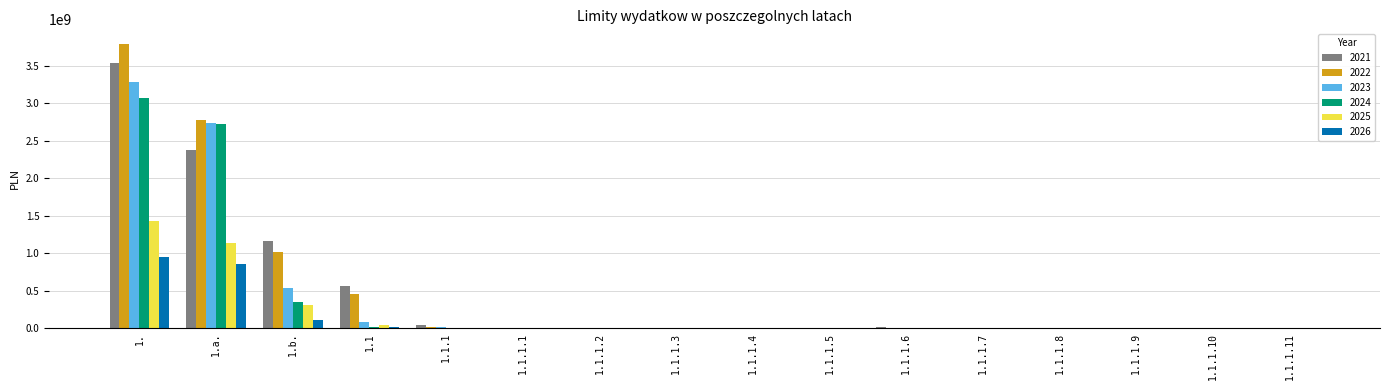

Is the value of 2025 at 1. greater than the value of 2022 at 1.b.?

Yes